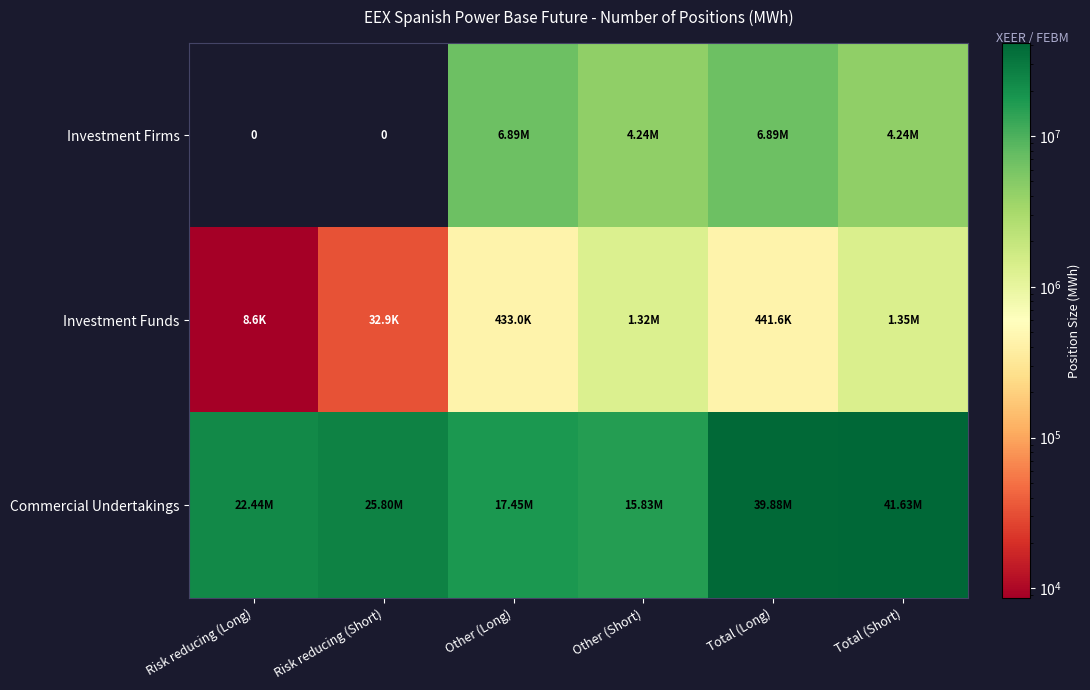

At how many categories does at least one series exceed 30911304?

2